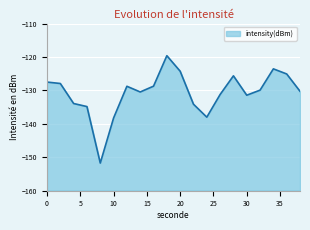

Which label corresponds to the smallest value in the chart?

8